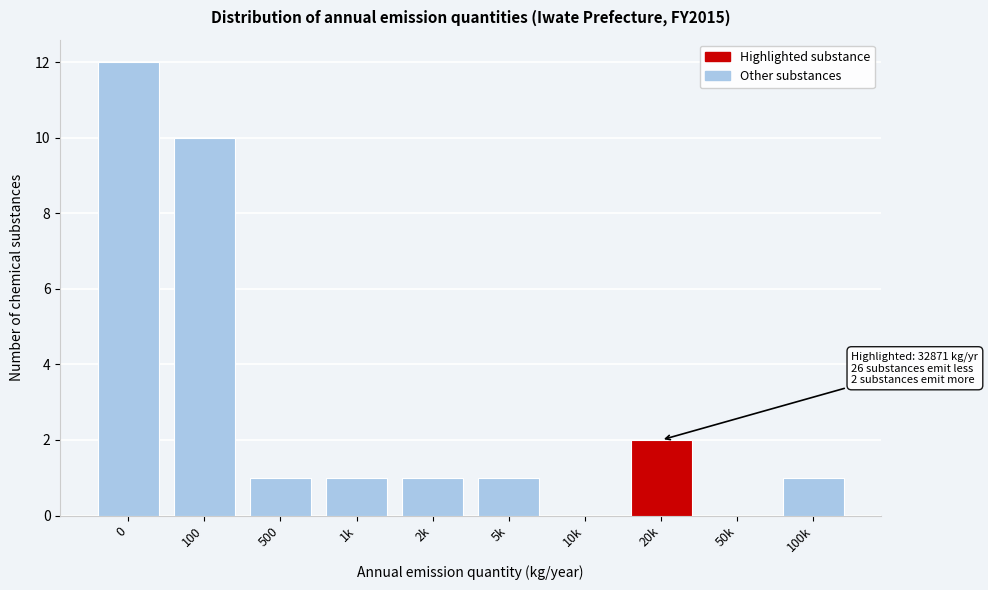

What is the change in value from 0 to 500?

-11